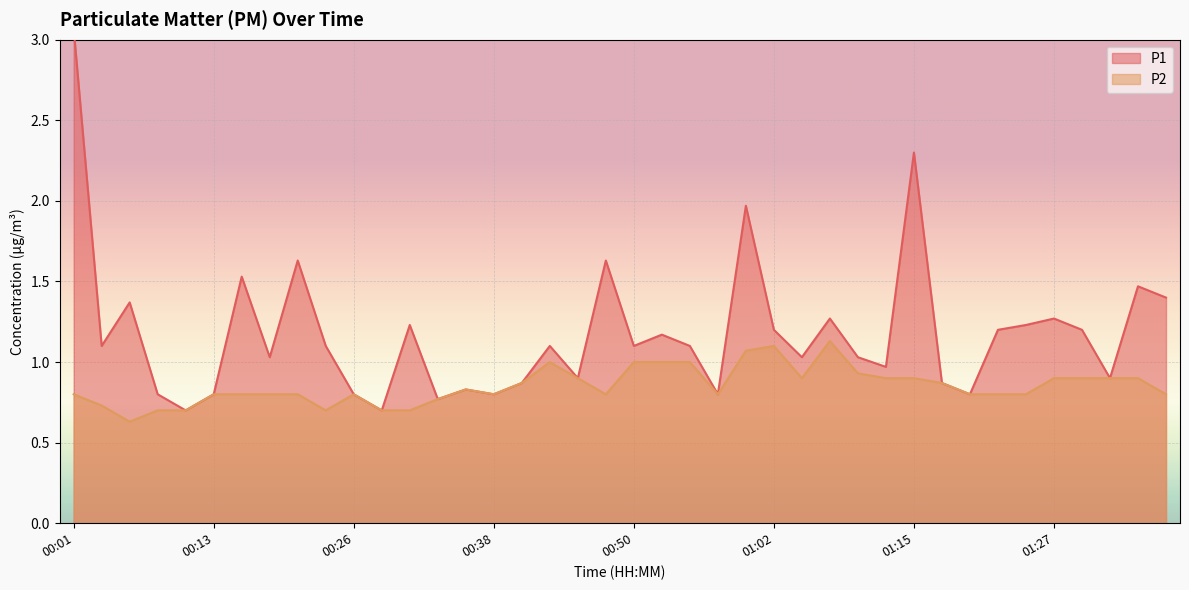

List the series in order of their peak value, lowest first.

P2, P1